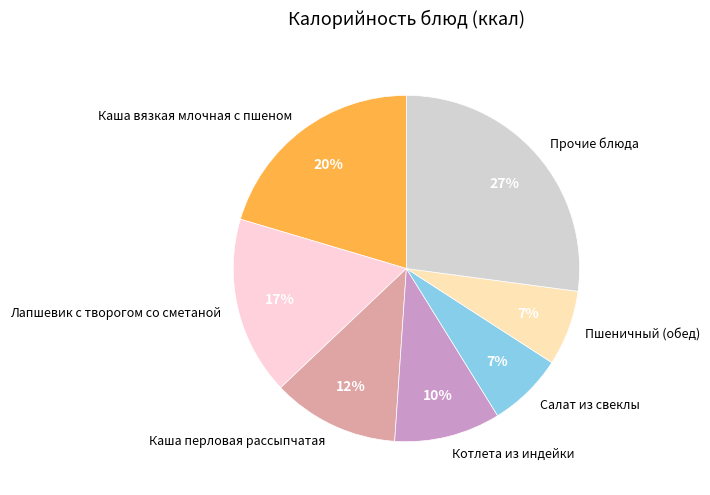

What percentage is the Салат из свеклы slice, to the nearest percent?

7%